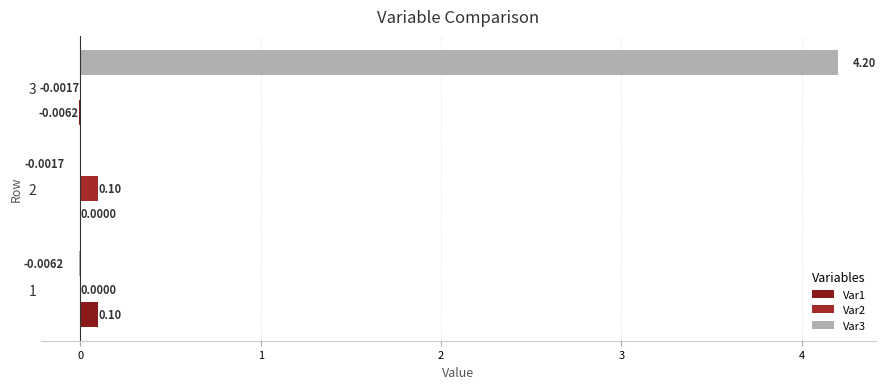

At which category is the sum across all series the highest?

3